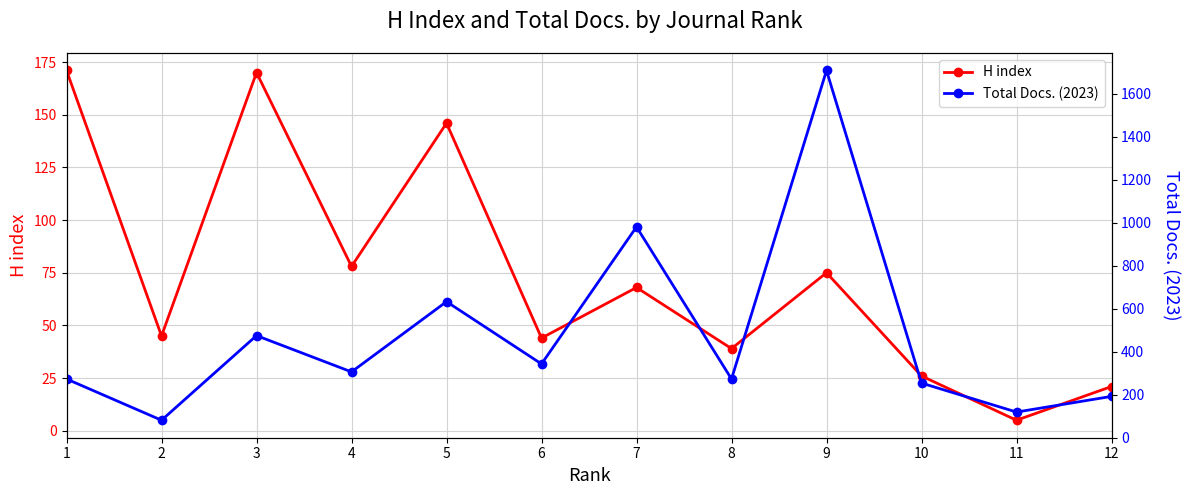

How many interior local valleys does the H index series have?

5